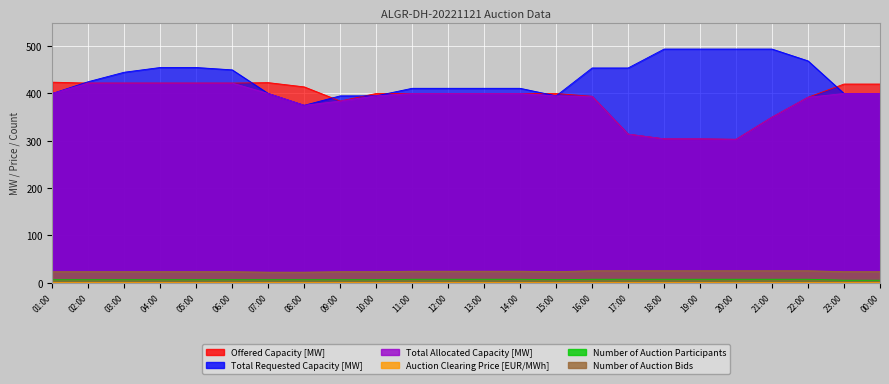

At which label does Number of Auction Bids first exceed 23?

11:00